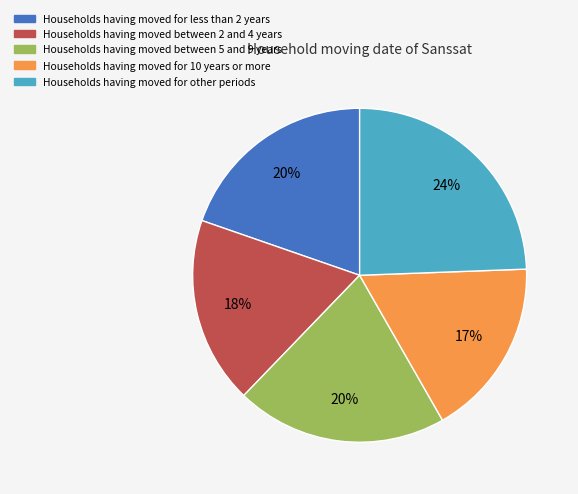

To the nearest percent, what is the average slice percentage?

20%